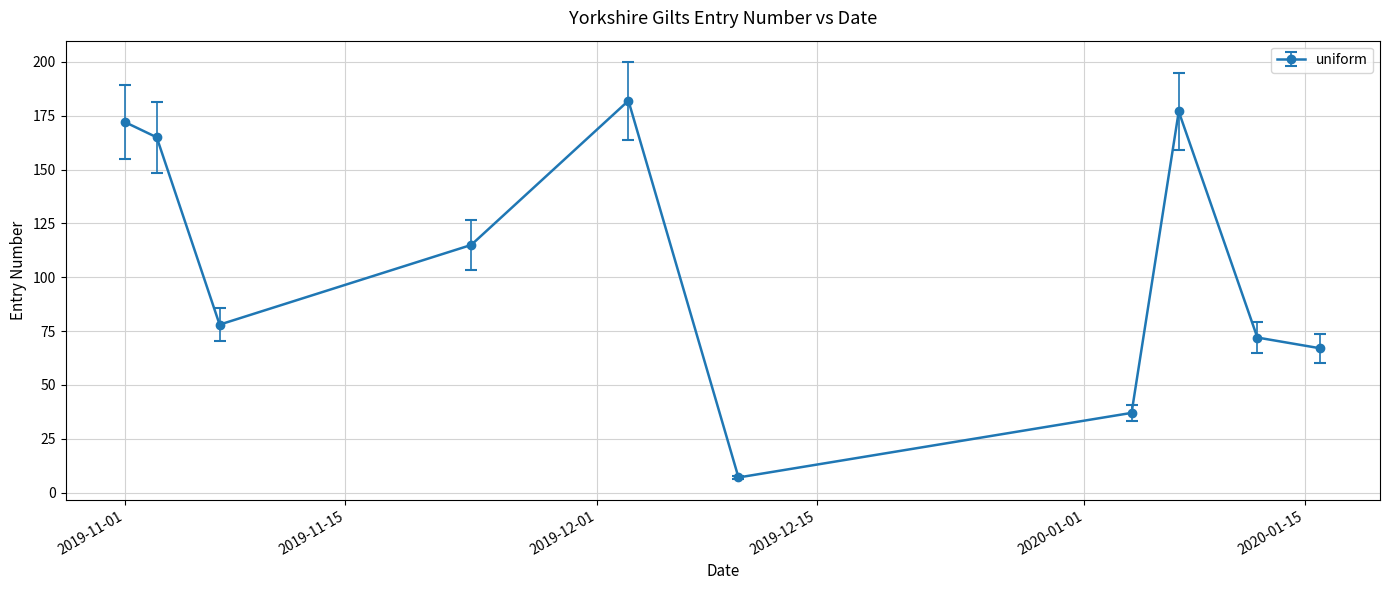

How many points are lower than both their immediate neighbors (excluding endpoints)?

2